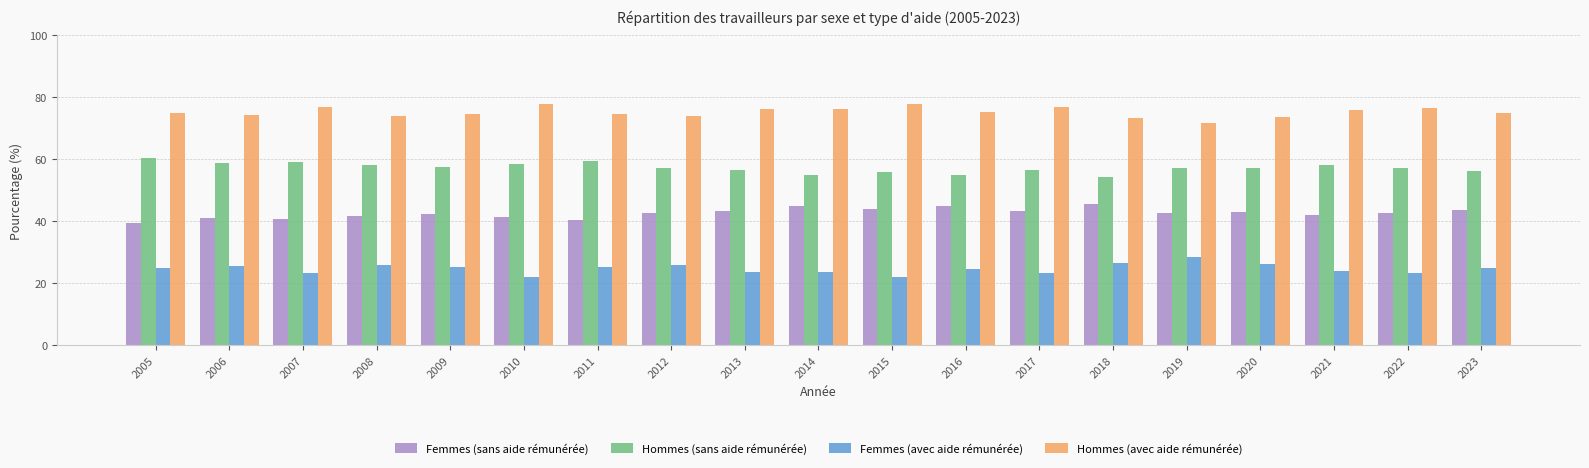

List the series in order of their overall mean, highest first.

Hommes (avec aide rémunérée), Hommes (sans aide rémunérée), Femmes (sans aide rémunérée), Femmes (avec aide rémunérée)